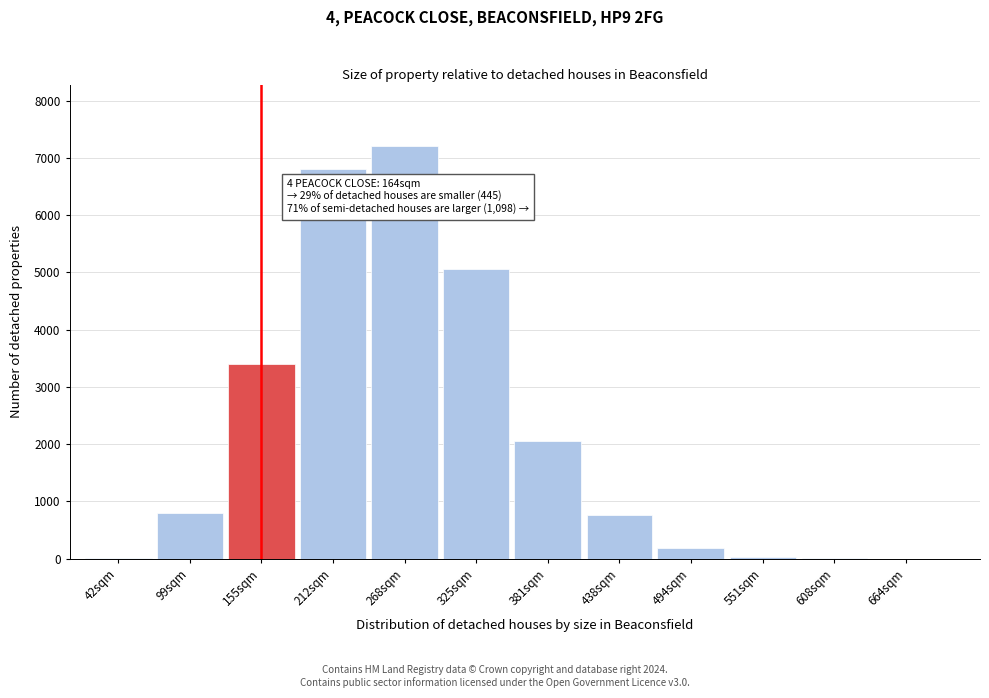

Which label corresponds to the largest value in the chart?

268sqm